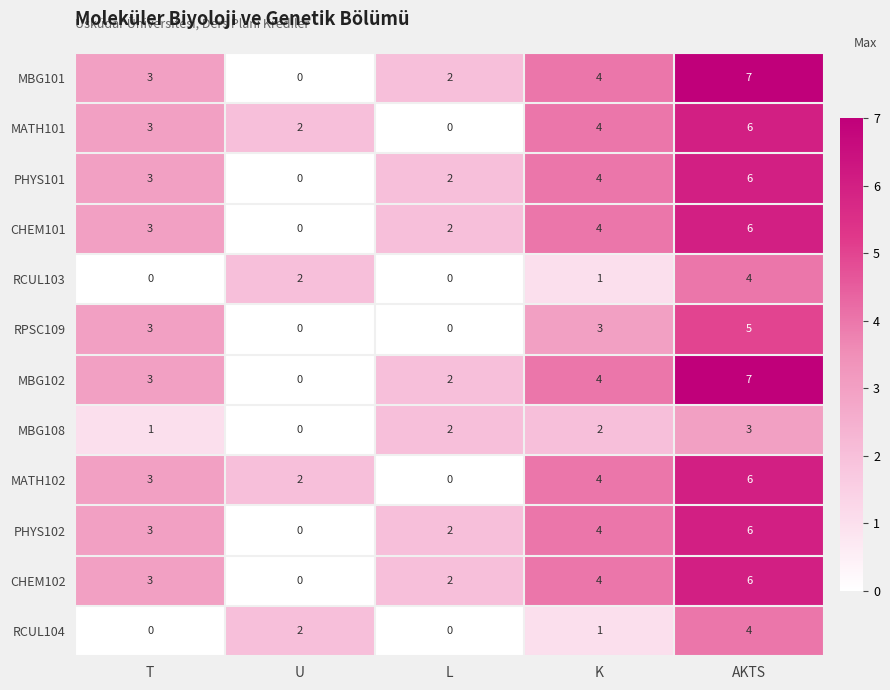

At which label does MBG101 reach its peak?

AKTS